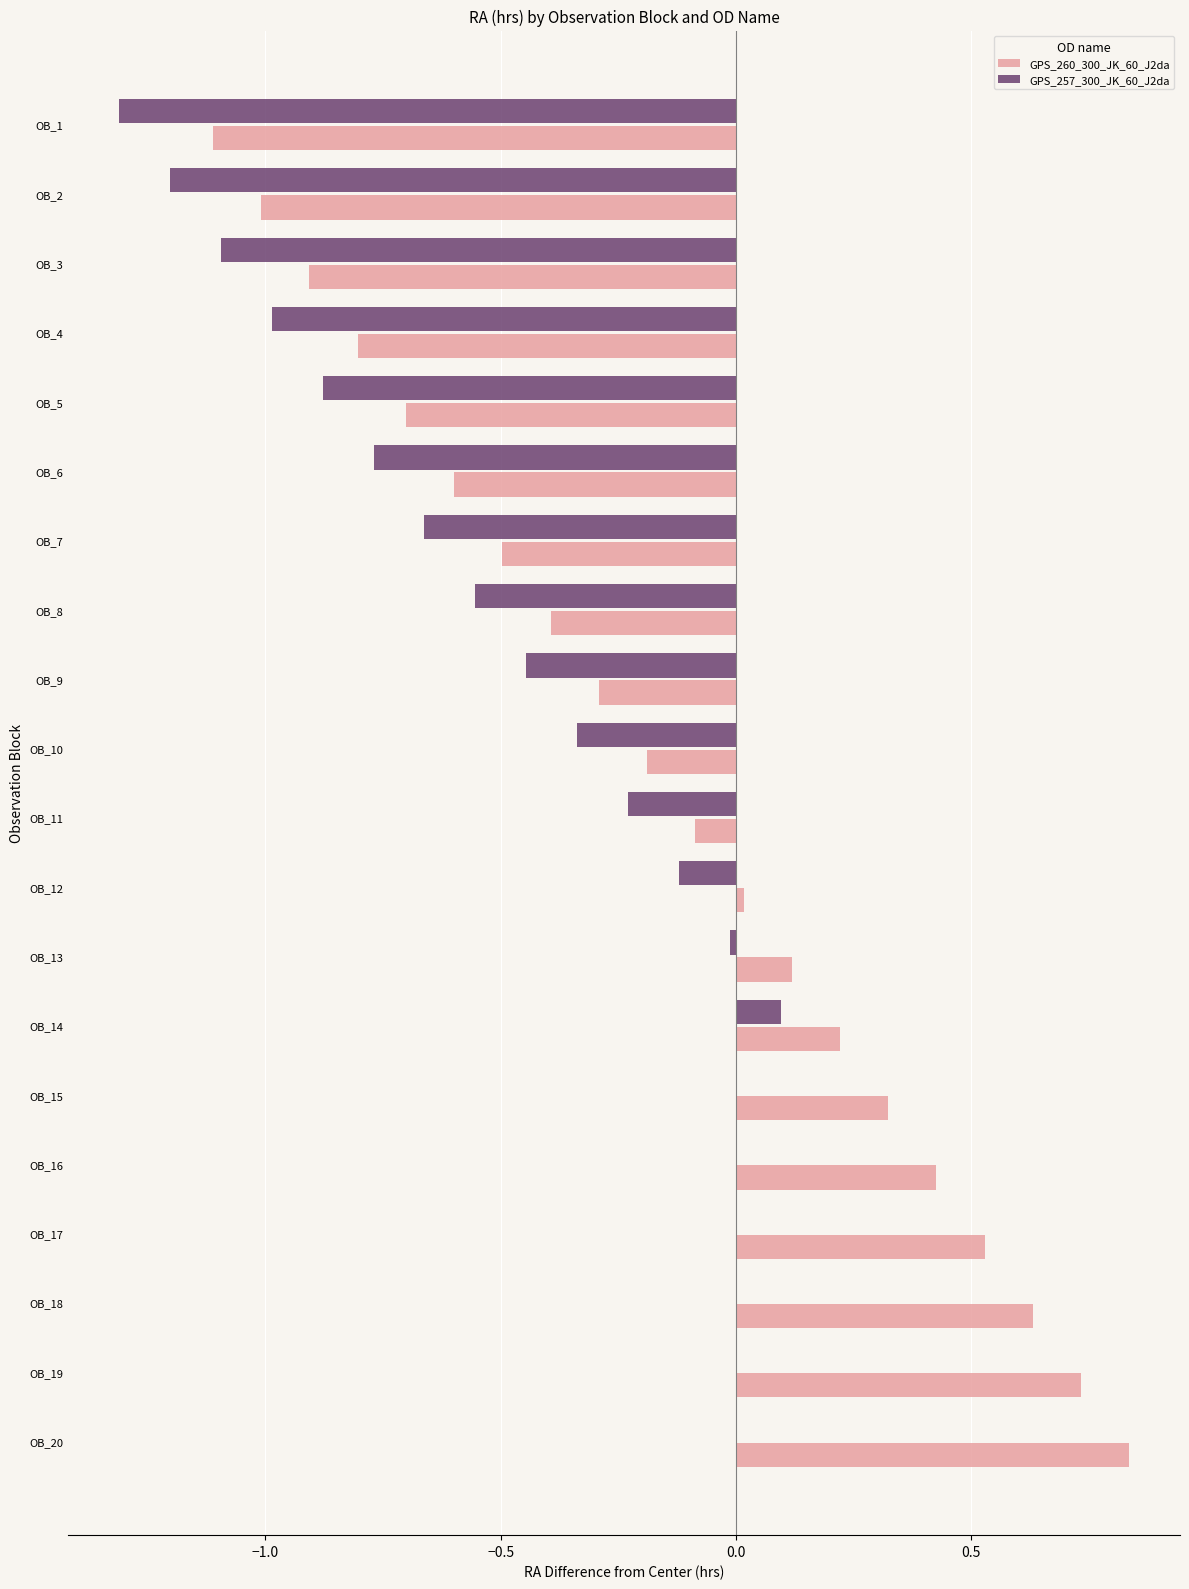

Where does the data first go above 0?

OB_12